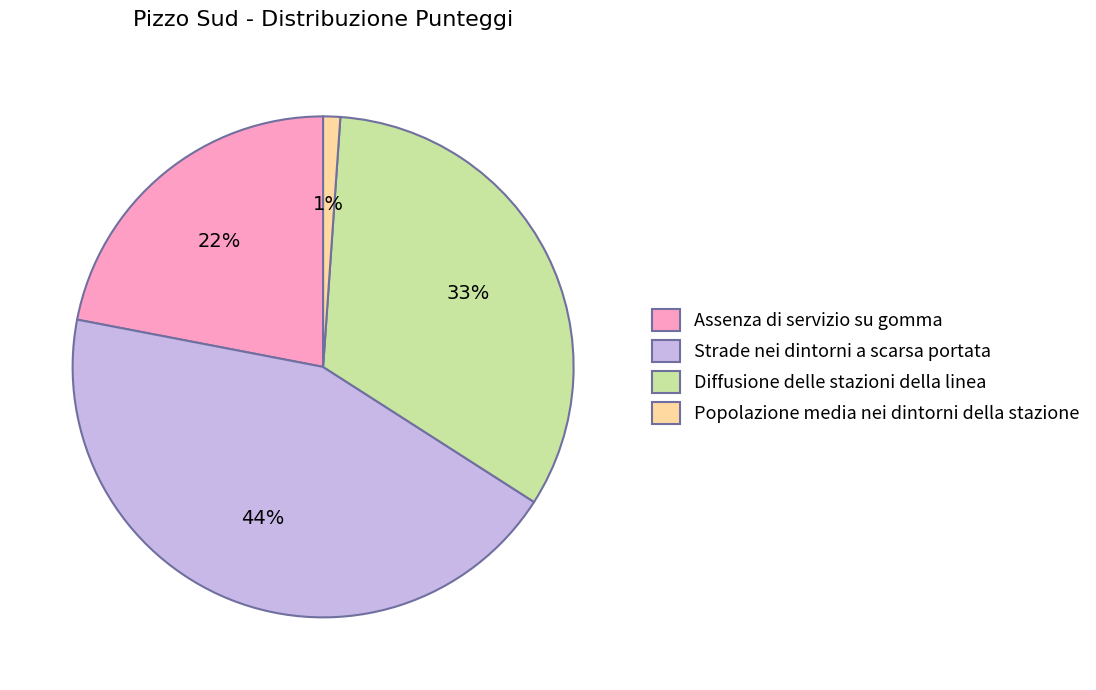

How many segments does this pie chart have?

4